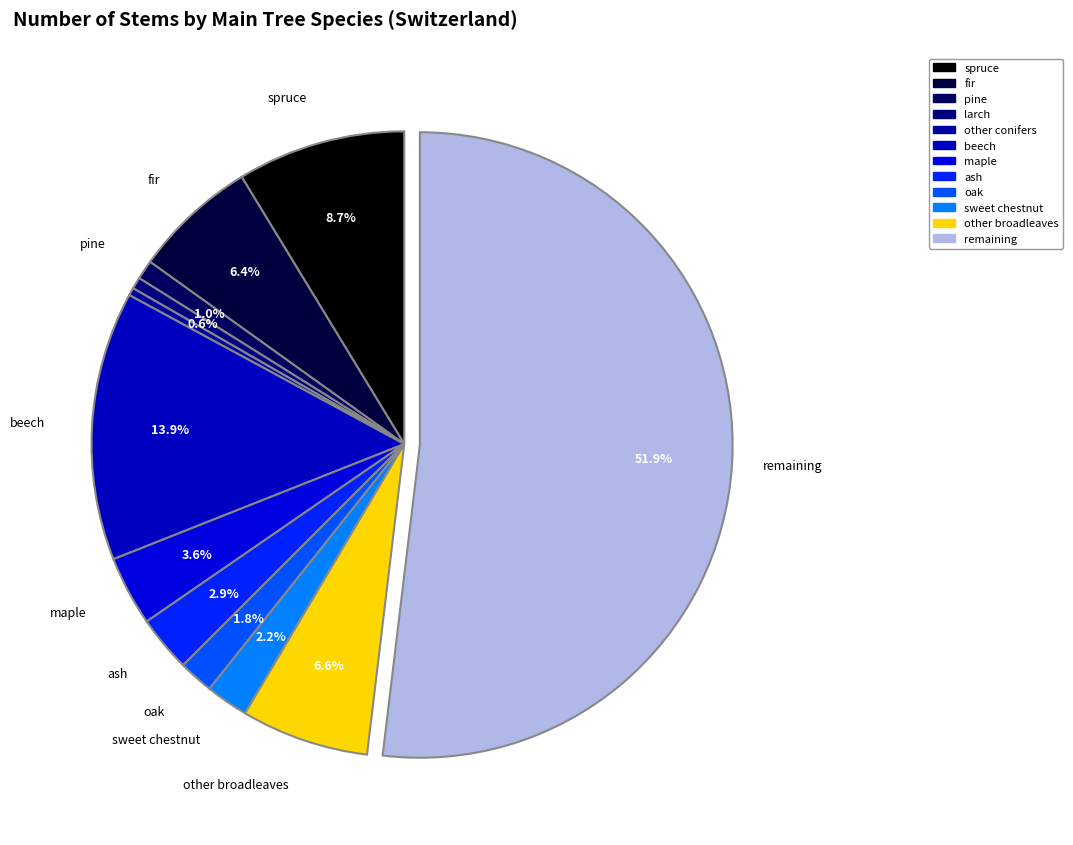

The pine slice represents 1% of the pie. True or false?

True